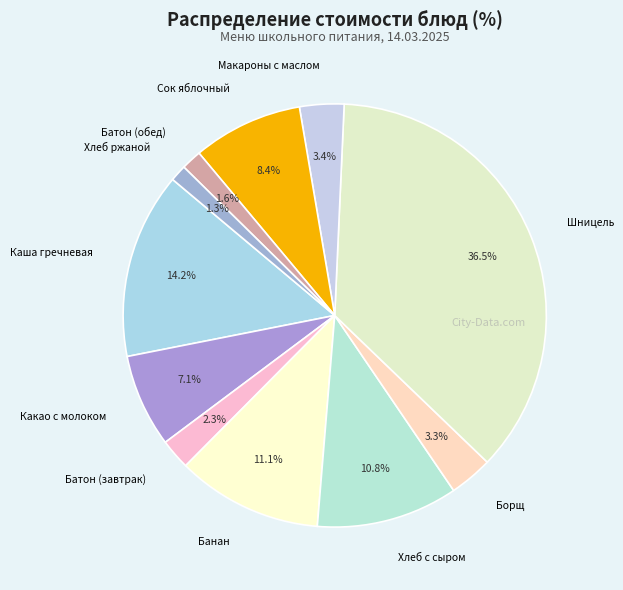

Does Банан account for over 50% of the chart?

No